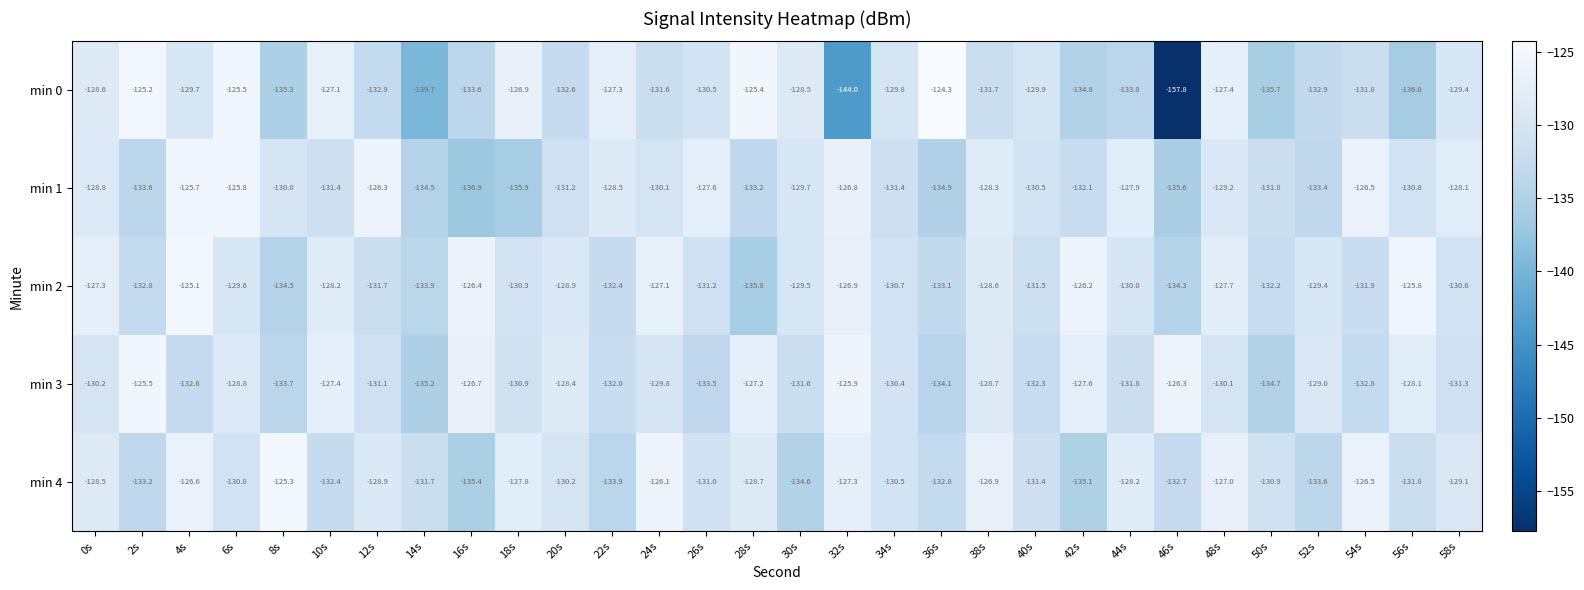

What is the minimum value shown in the chart?

-157.8